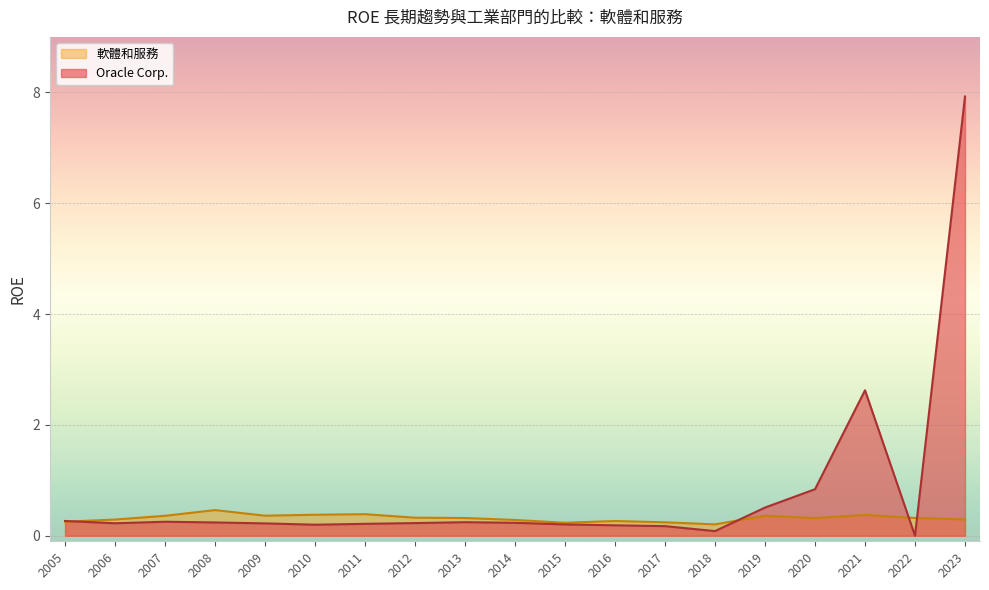

How many interior local valleys does the 軟體和服務 series have?

4